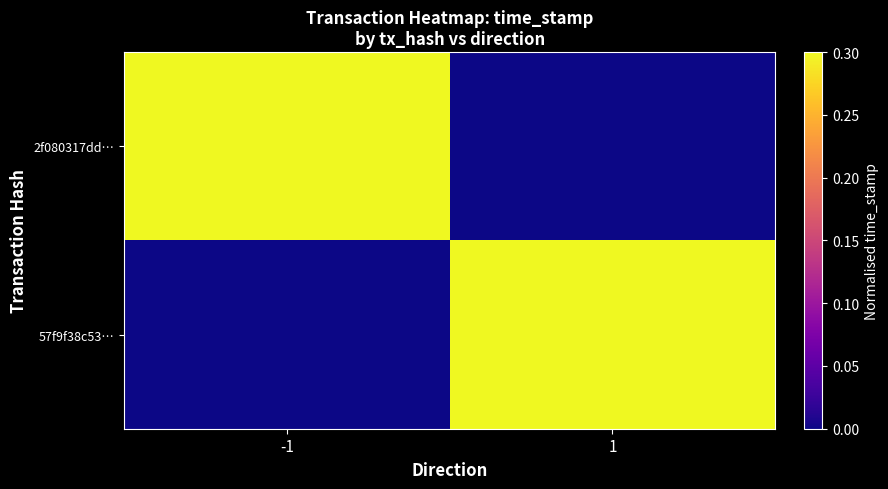

What is the spread (max minus min) of values at 1?

1.0